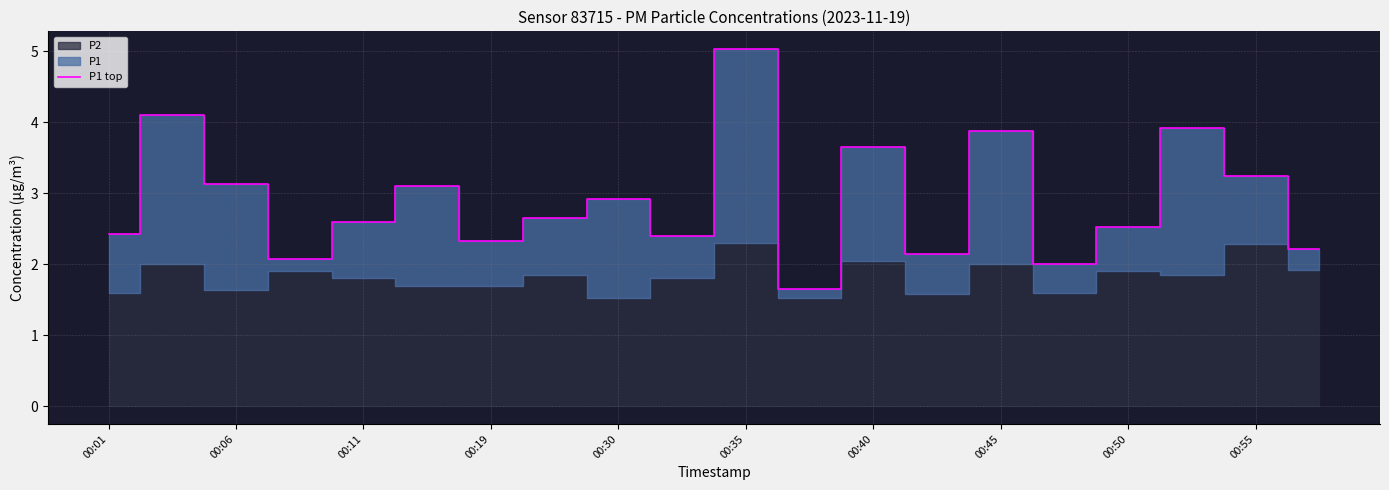

True or false: there are more than 2 points higher than both neighbors.

True